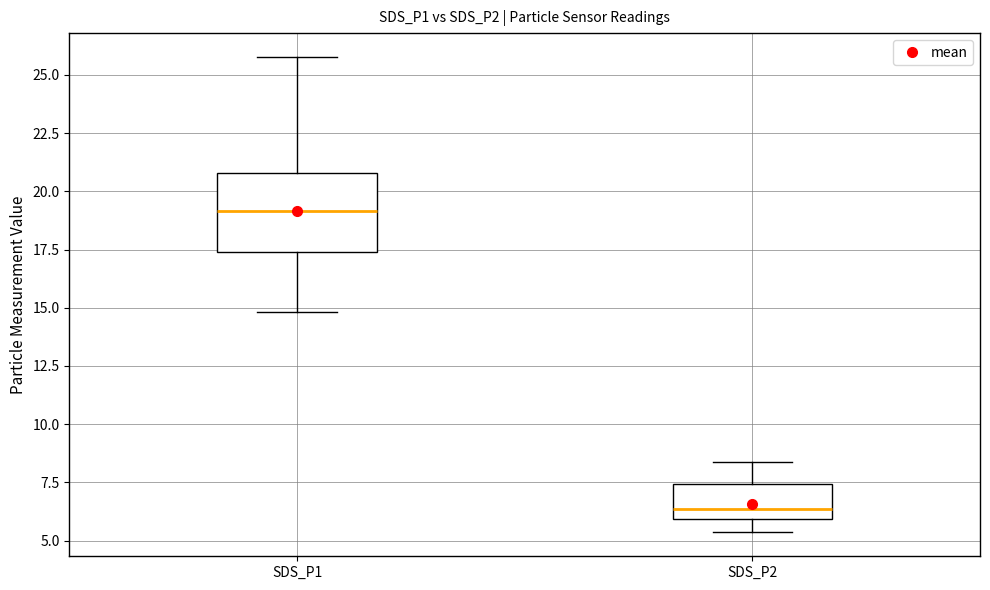

Which box has the highest median line?

SDS_P1